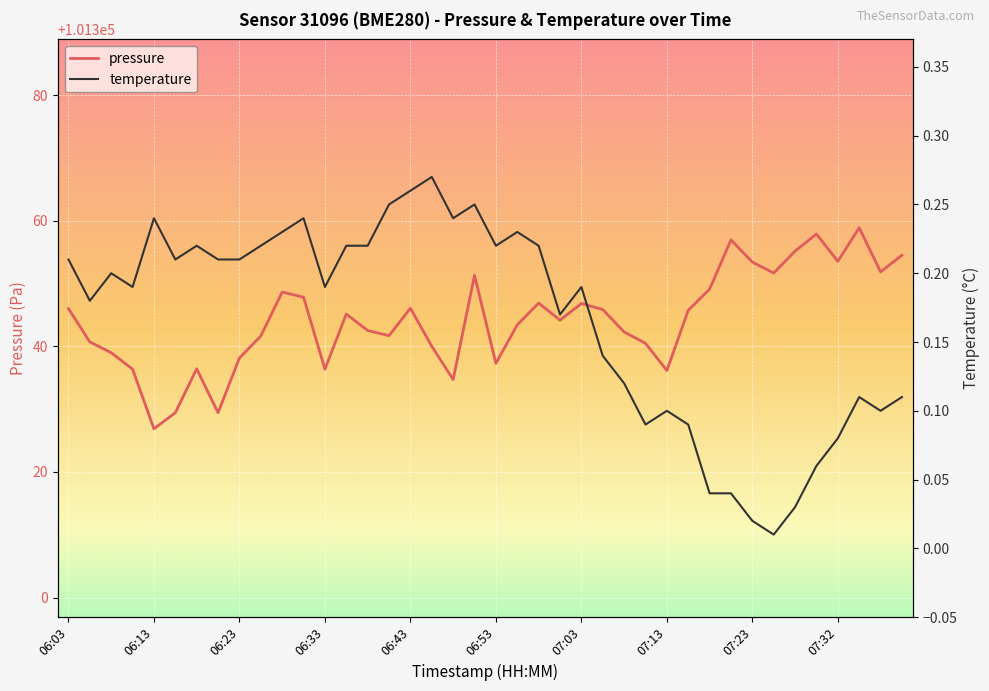

The pressure series shows 139958.8 at 07:32. True or false?

False